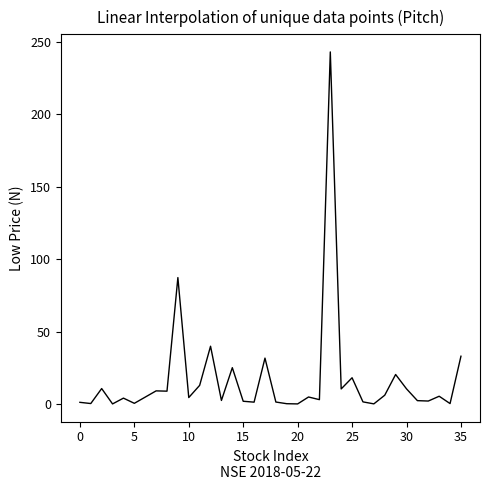

Count the number of data series in this chart.

1